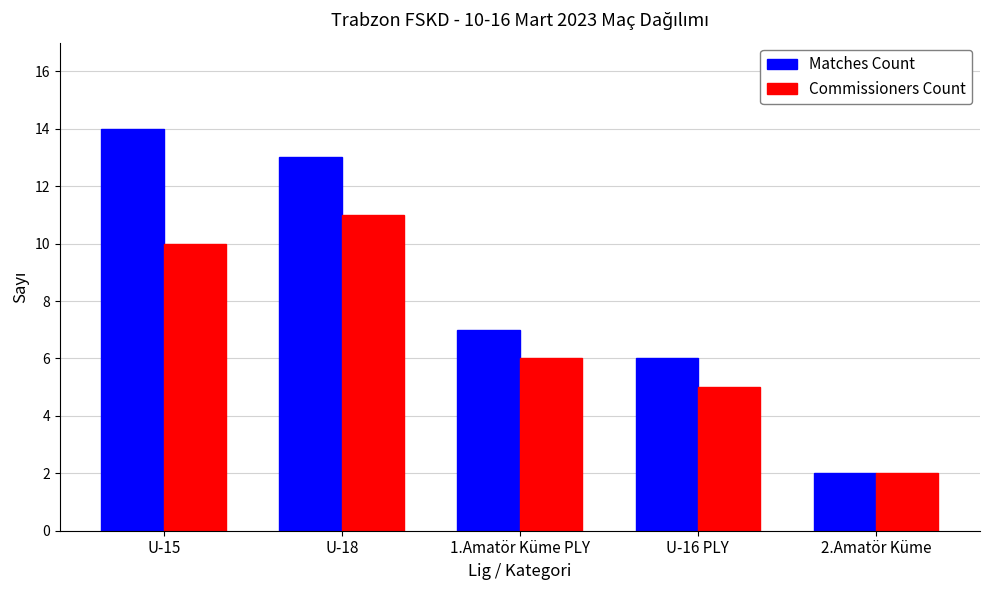

What is the maximum value shown in the chart?

14